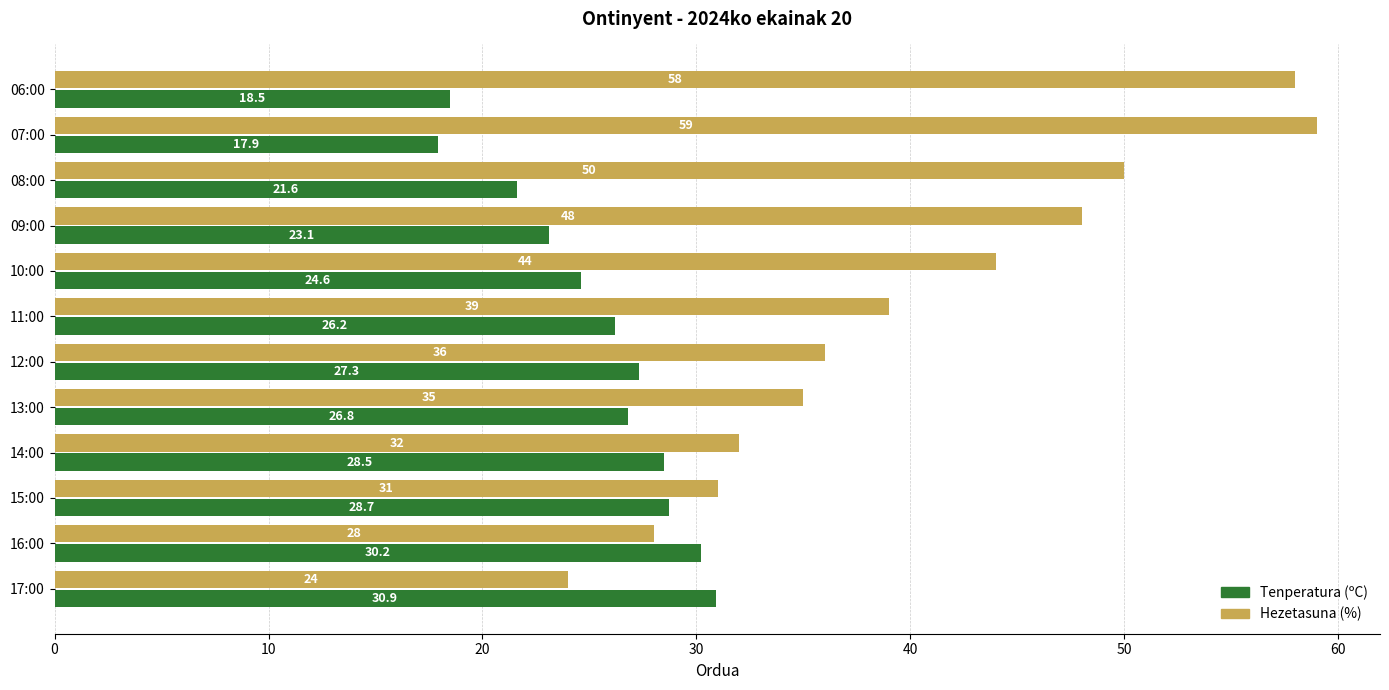

The Tenperatura (ºC) series shows 28.7 at 15:00. True or false?

True